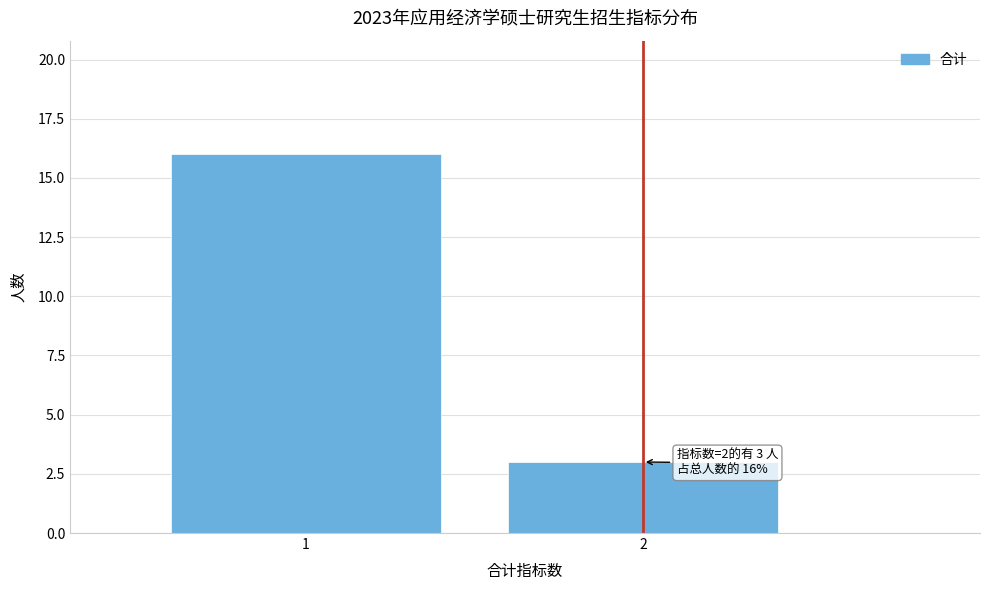

Reading left to right, transcribe all the data shown in this chart.

16	3